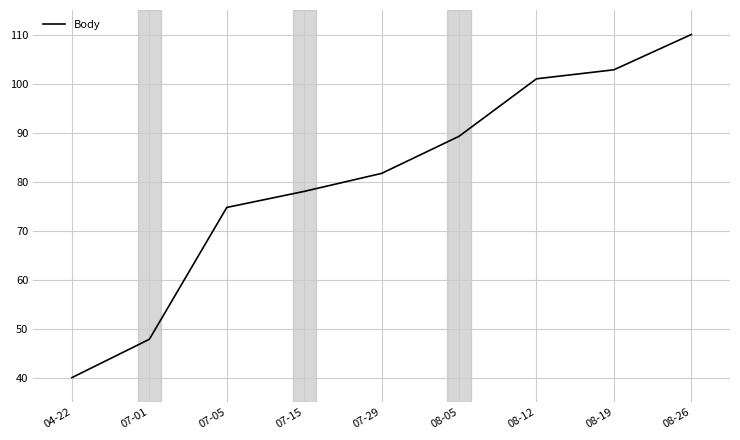

What value does the data have at 08-19?

102.8